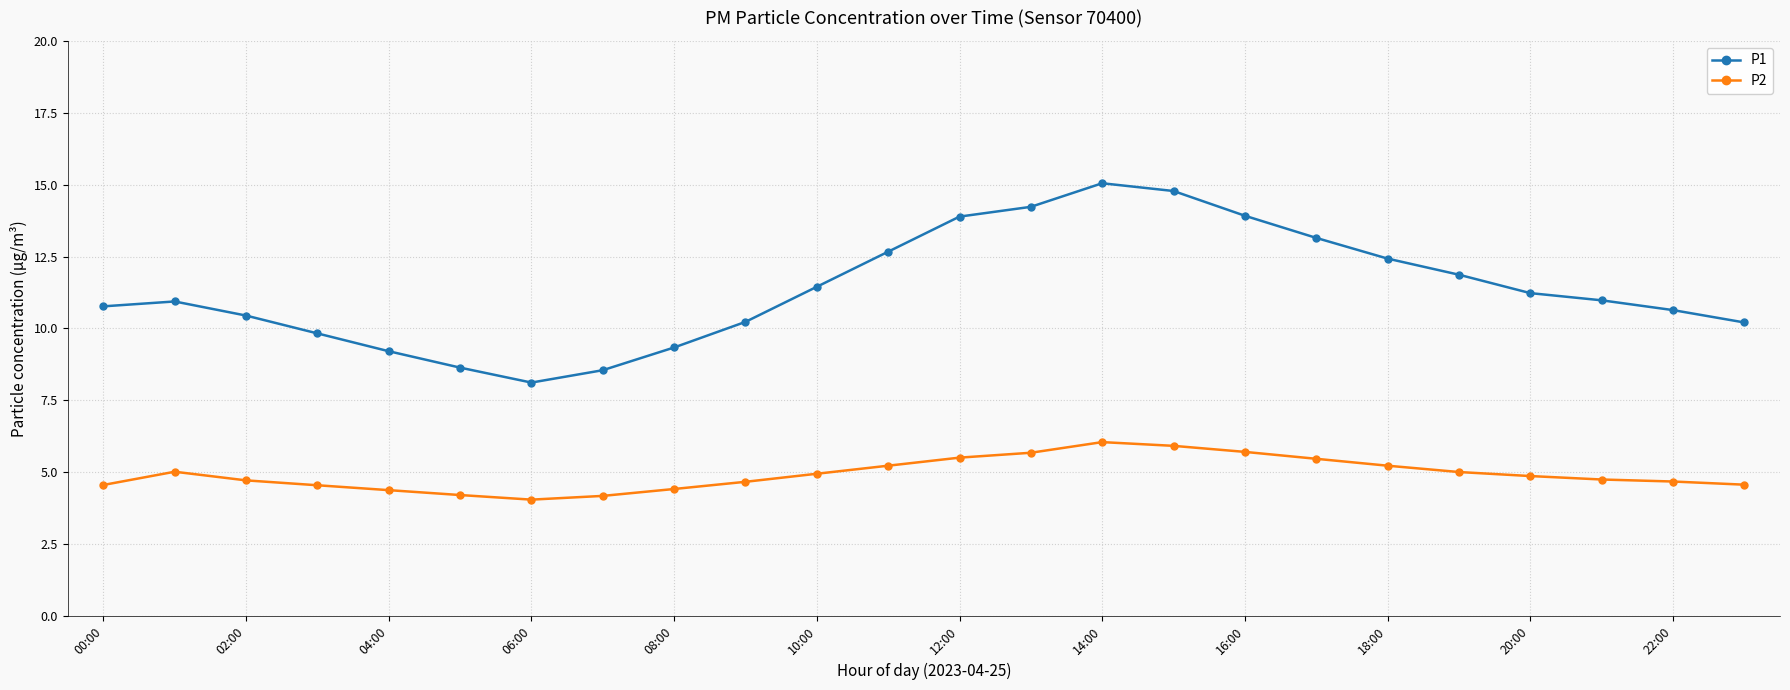

Which series has the largest total across all categories?

P1